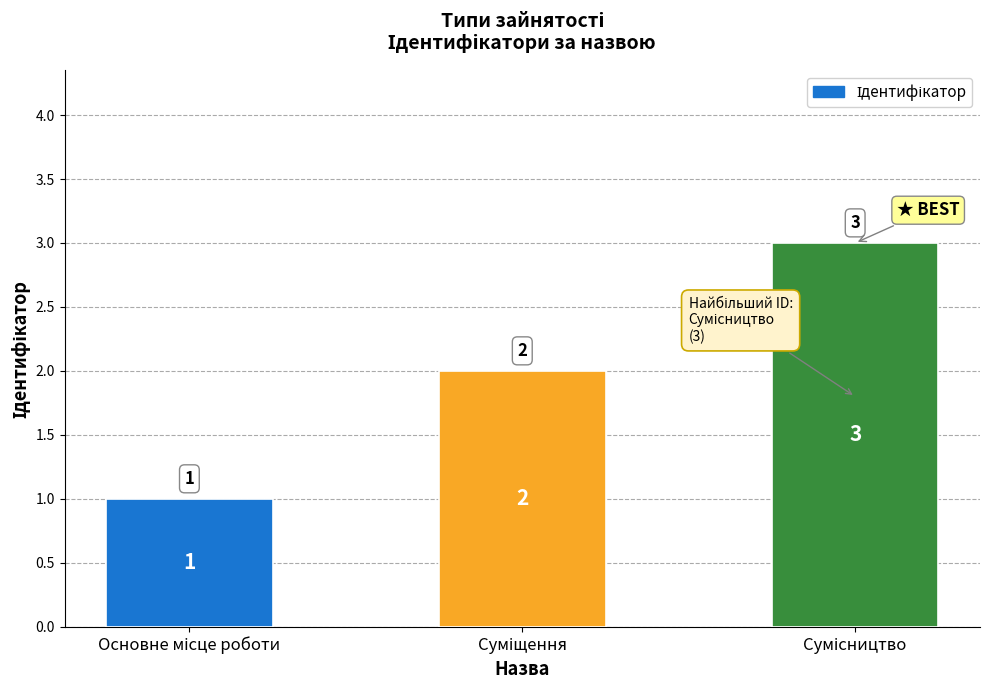

Are the bars grouped side by side (vs. stacked)?

No